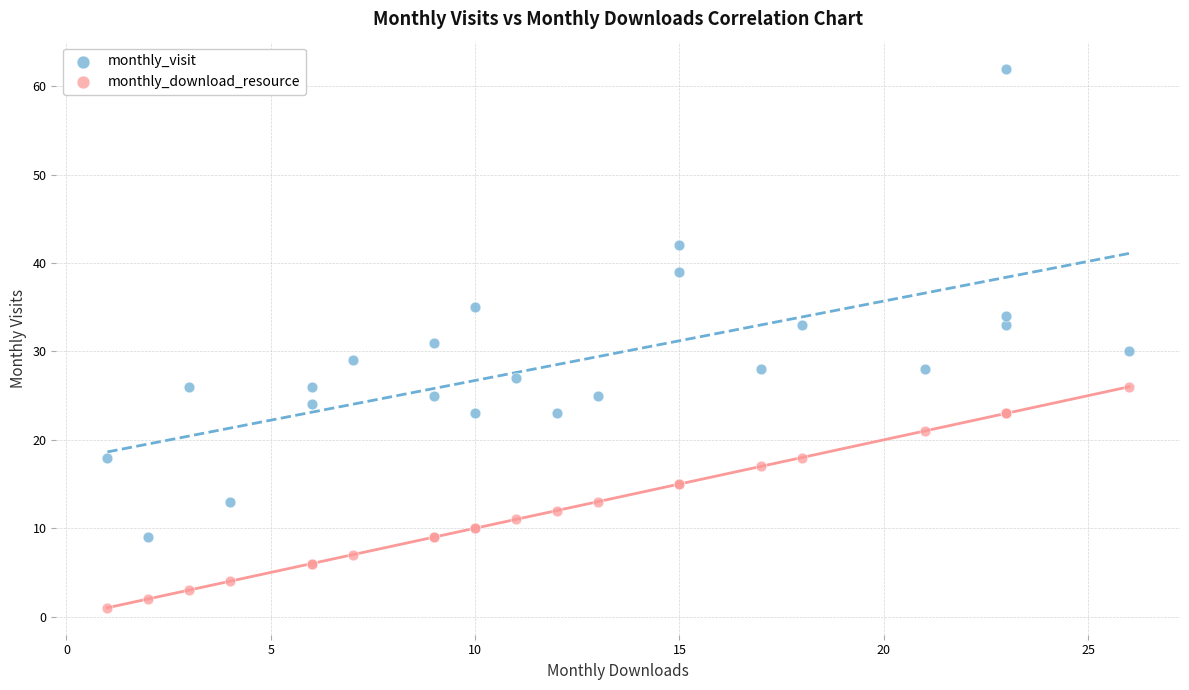

Which series reaches the minimum Y coordinate?

monthly_download_resource